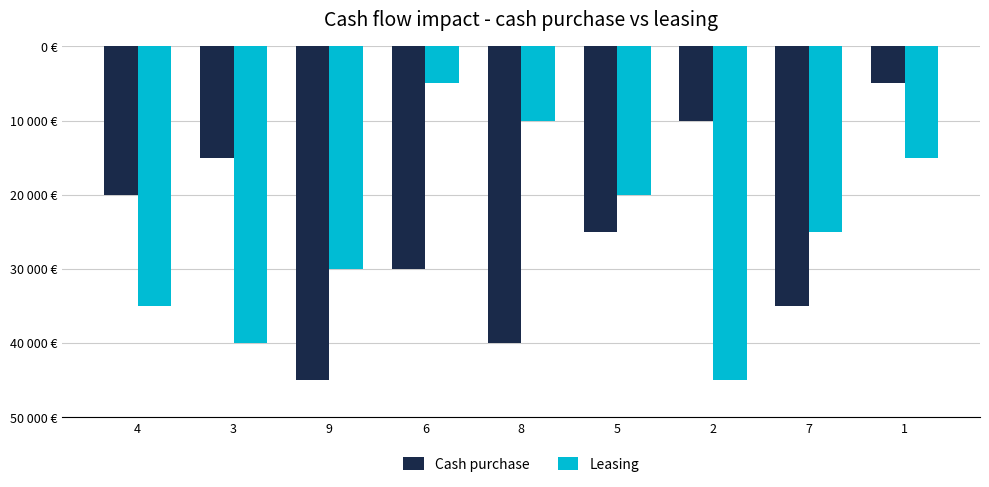

Are the bars grouped side by side (vs. stacked)?

Yes